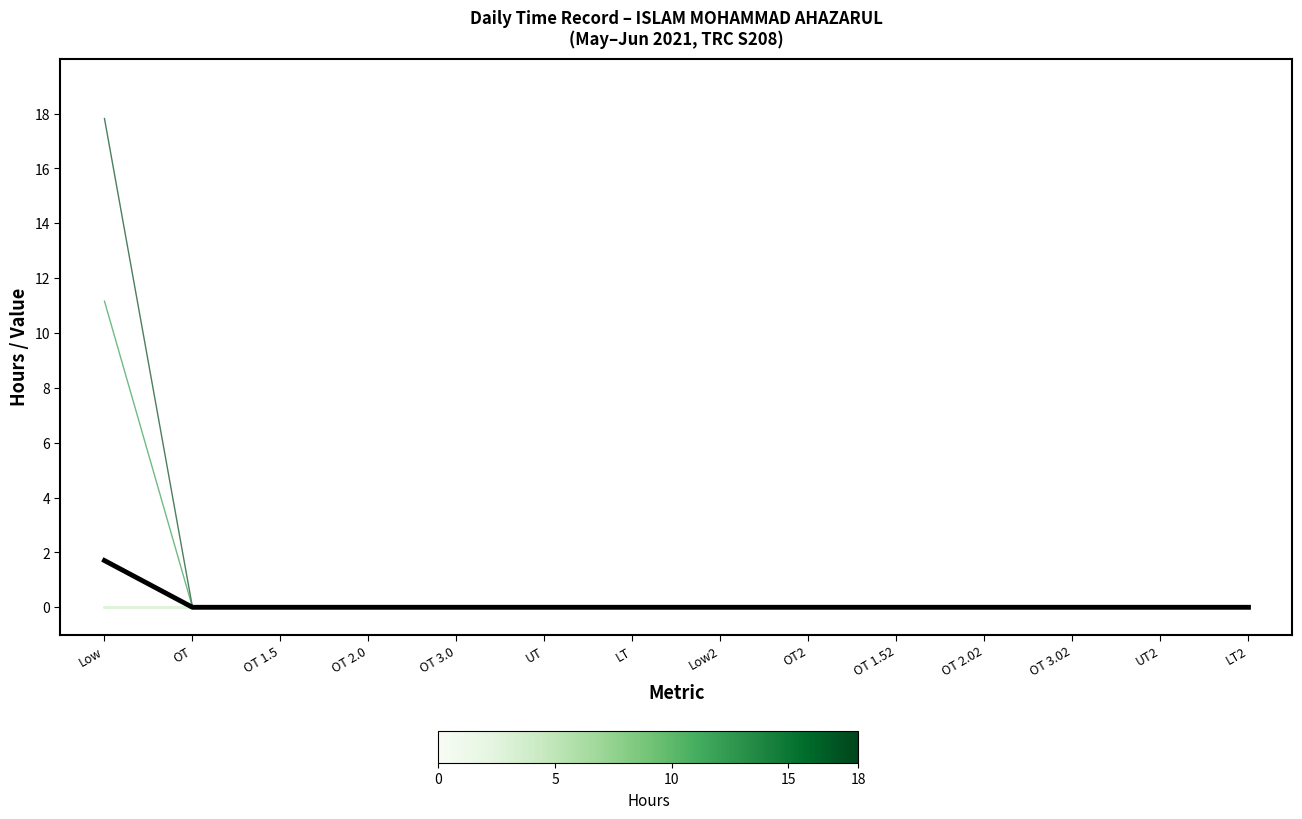

Does the chart display data point markers on the line(s)?

No